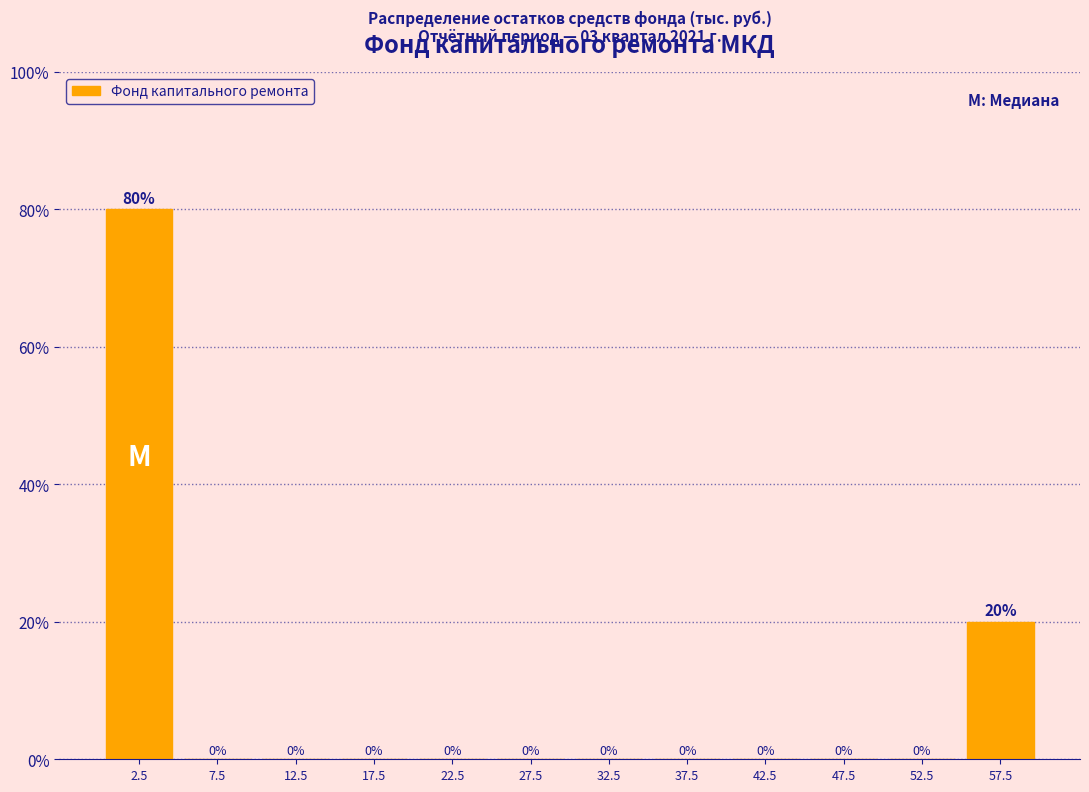

Reading right to left, what are all the values shown in this chart?

57.5=20	52.5=0	47.5=0	42.5=0	37.5=0	32.5=0	27.5=0	22.5=0	17.5=0	12.5=0	7.5=0	2.5=80